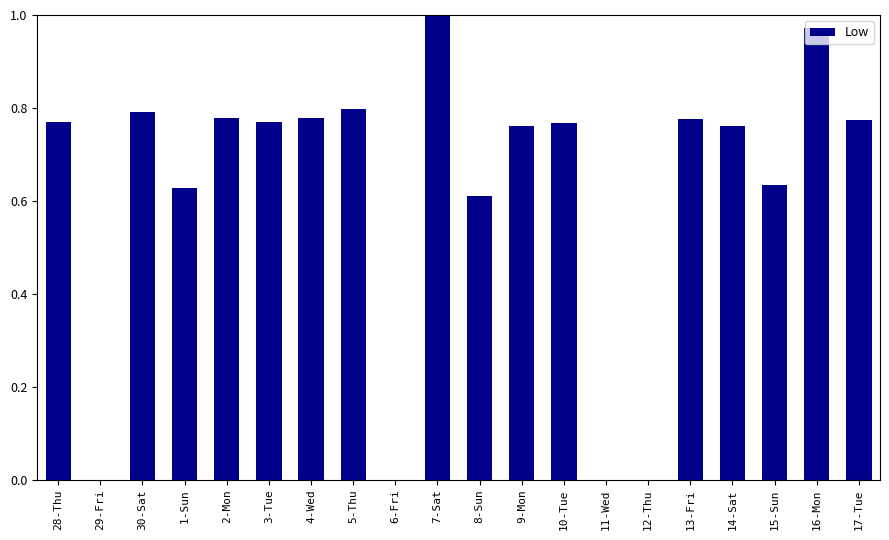

At which category does the chart reach its peak across all series?

7-Sat